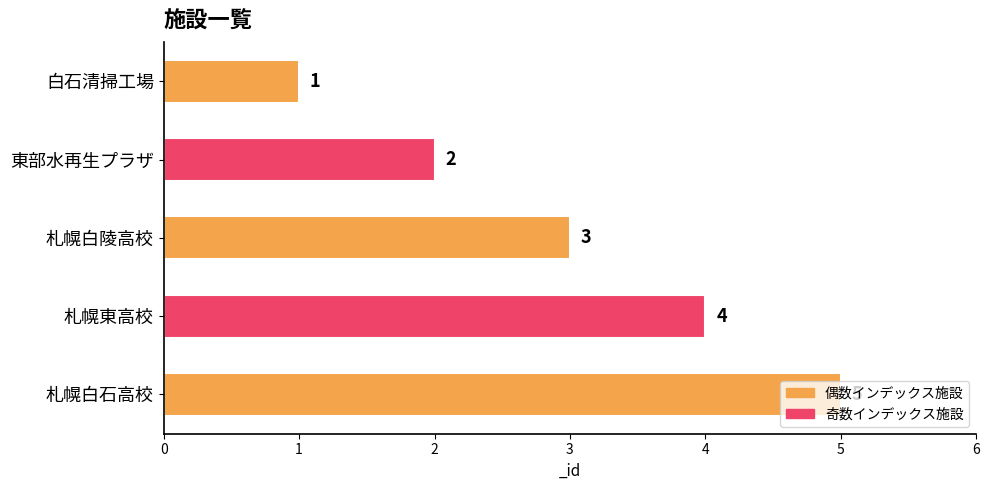

What is the label of the 5th bar from the top?

札幌白石高校